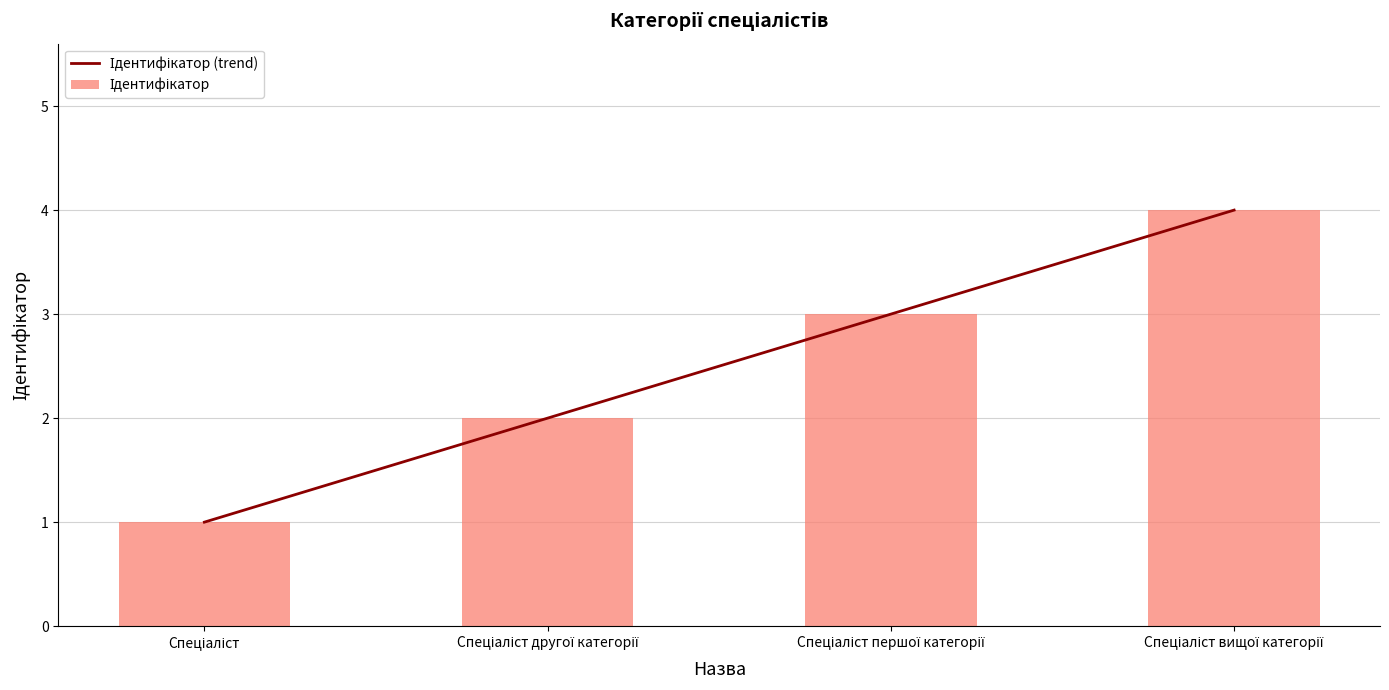

Rank the series at Спеціаліст вищої категорії from lowest to highest value.

Ідентифікатор (trend), Ідентифікатор